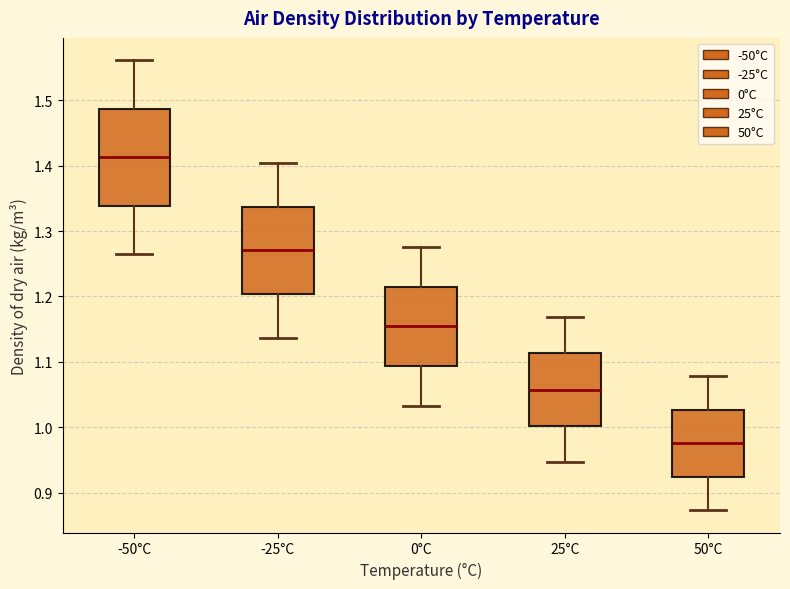

Reading left to right, read every box against the y-axis: the position of its median line, the range the box covers, and the ends of its whiskers. The values are not printed on the chart, so give them approximately, as read against the axis.

-50°C: median 1.41, box 1.34 to 1.49, whiskers 1.26 to 1.56
-25°C: median 1.27, box 1.20 to 1.34, whiskers 1.14 to 1.40
0°C: median 1.15, box 1.09 to 1.21, whiskers 1.03 to 1.28
25°C: median 1.06, box 1.00 to 1.11, whiskers 0.95 to 1.17
50°C: median 0.98, box 0.92 to 1.03, whiskers 0.87 to 1.08